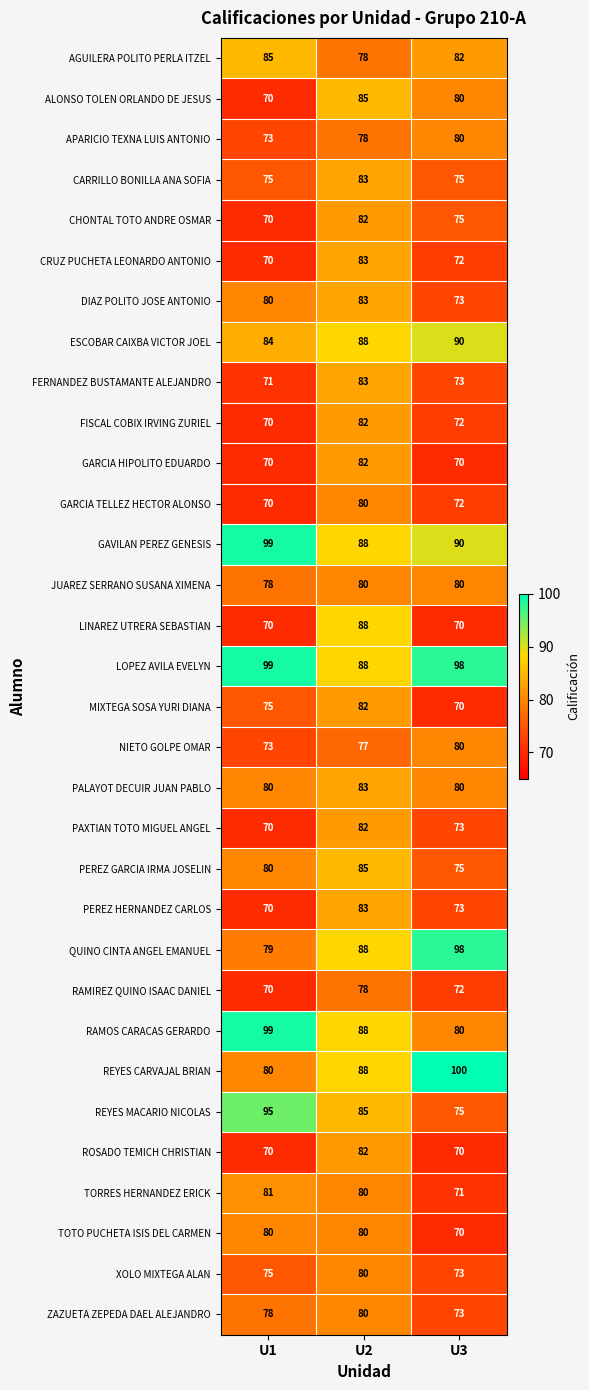

At which label does AGUILERA POLITO PERLA ITZEL first exceed 82?

U1